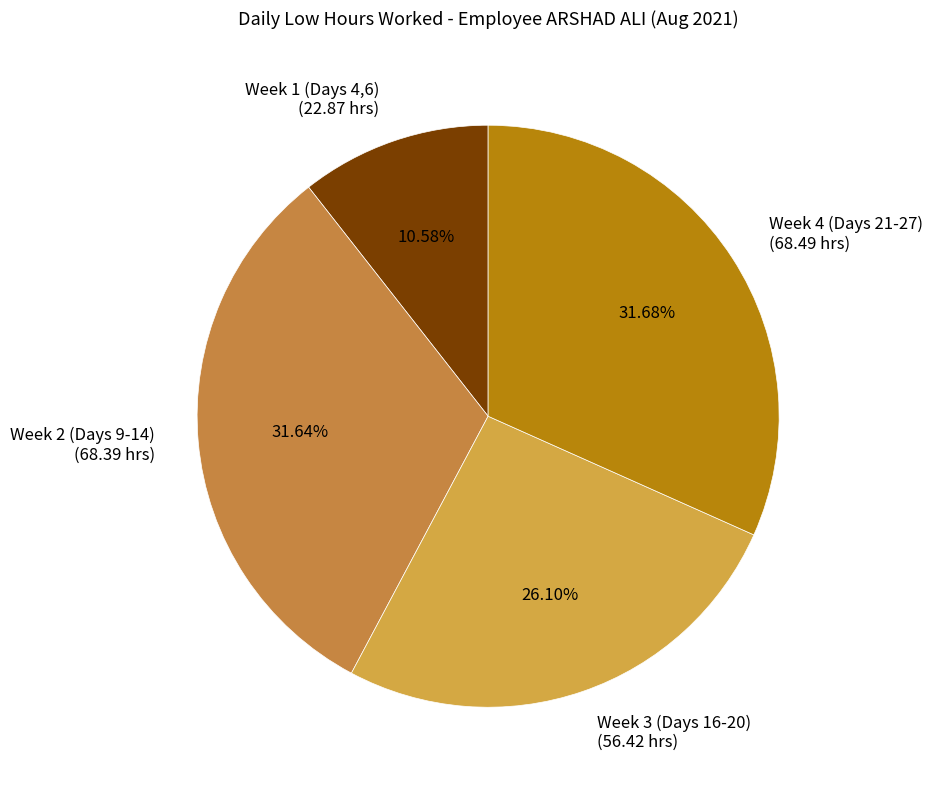

Between Week 1 (Days 4,6) (22.87 hrs) and Week 2 (Days 9-14) (68.39 hrs), which is larger?

Week 2 (Days 9-14) (68.39 hrs)